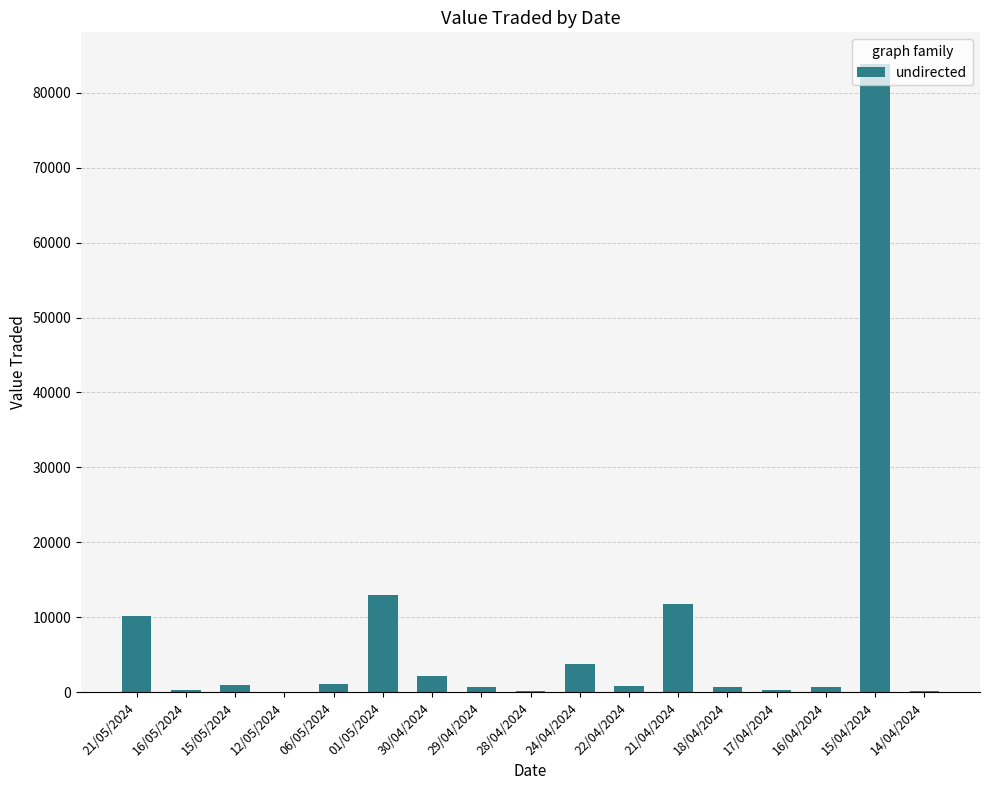

What is the ratio of the value at 21/05/2024 to the value at 29/04/2024?

16.4